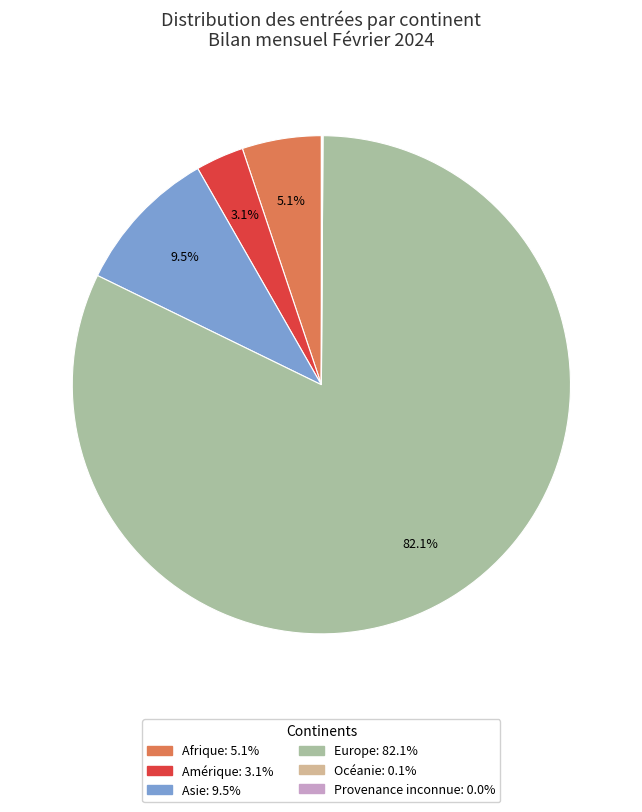

To the nearest percent, what percentage of the pie is Afrique?

5%